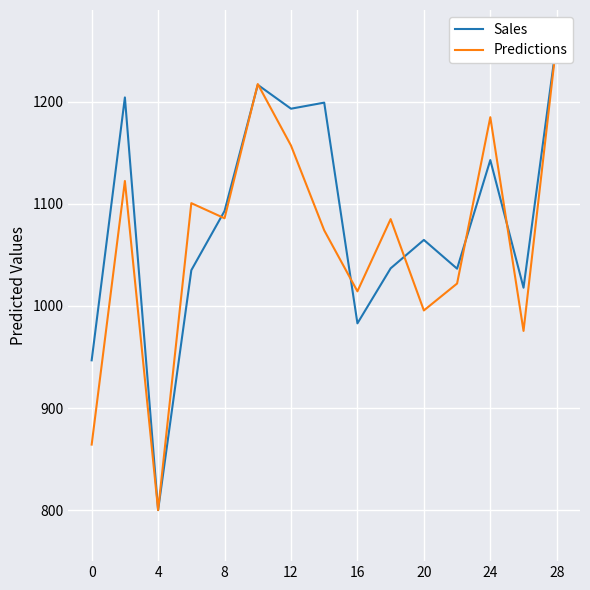

What is the value of the Predictions point at the 1st from the left?

864.2